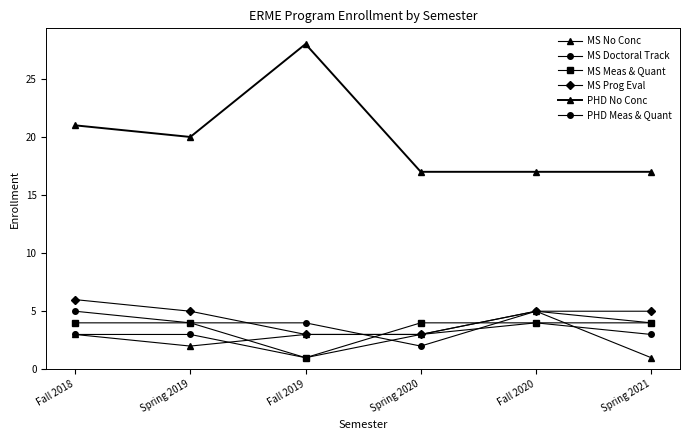

True or false: PHD No Conc has a value of 24 at Fall 2020.

False